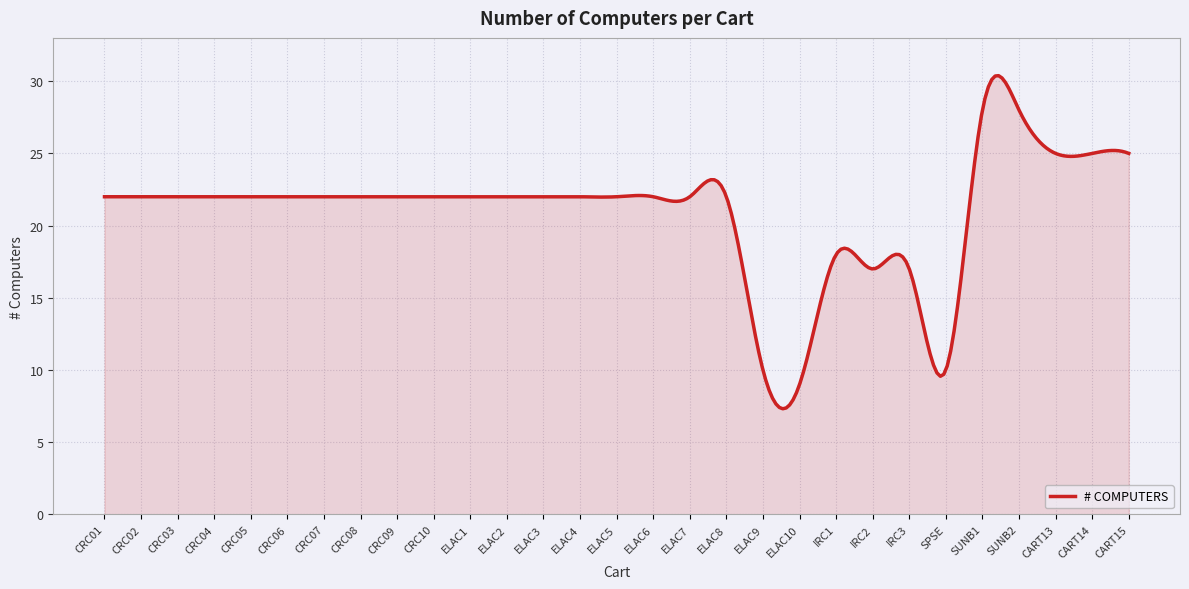

What is the minimum value shown in the chart?

7.3